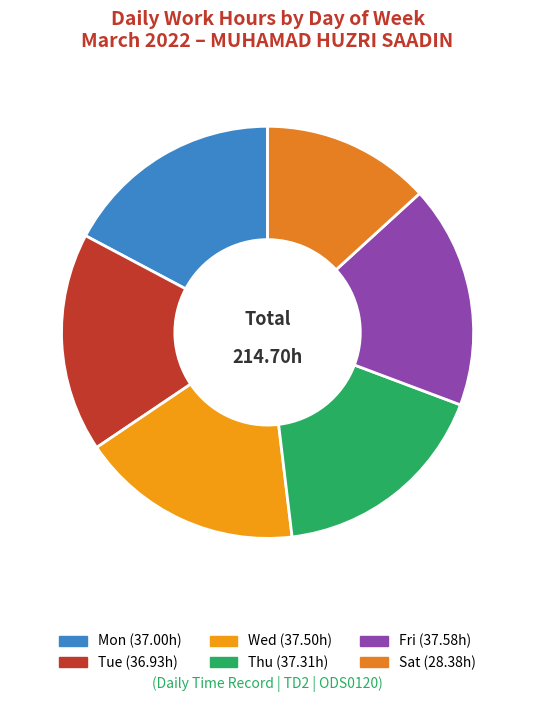

To the nearest percent, what portion does Tue represent?

17%